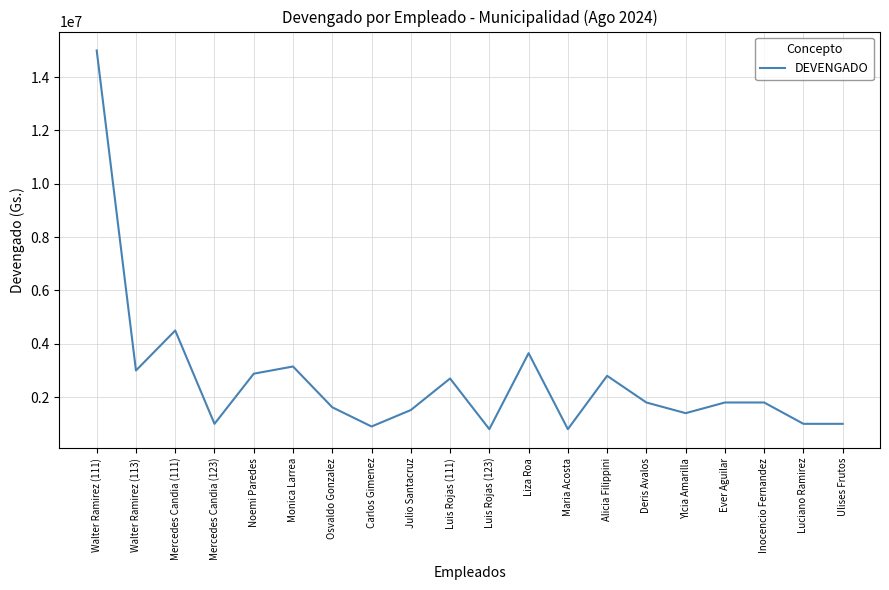

Reading left to right, transcribe all the data shown in this chart.

Walter Ramirez (111)=15000000	Walter Ramirez (113)=3000000	Mercedes Candia (111)=4500000	Mercedes Candia (123)=1000000	Noemi Paredes=2880000	Monica Larrea=3150000	Osvaldo Gonzalez=1620000	Carlos Gimenez=900000	Julio Santacruz=1516860	Luis Rojas (111)=2700000	Luis Rojas (123)=800000	Liza Roa=3650000	Maria Acosta=800000	Alicia Filippini=2800000	Deris Avalos=1800000	Ylcia Amarilla=1400000	Ever Aguilar=1800000	Inocencio Fernandez=1800000	Luciano Ramirez=1000000	Ulises Frutos=1000000